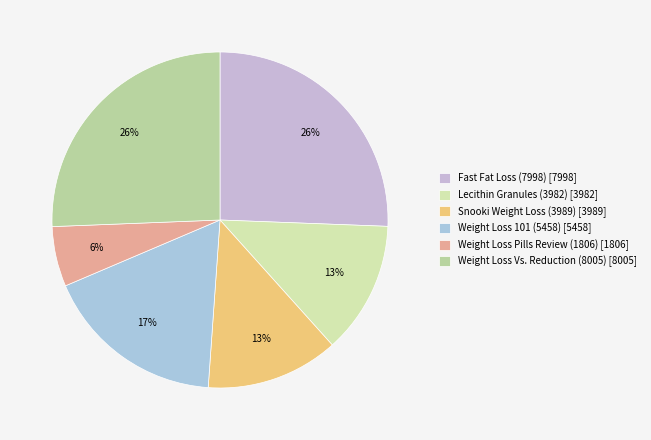

What is the smallest slice in the pie chart?

Weight Loss Pills Review (1806)